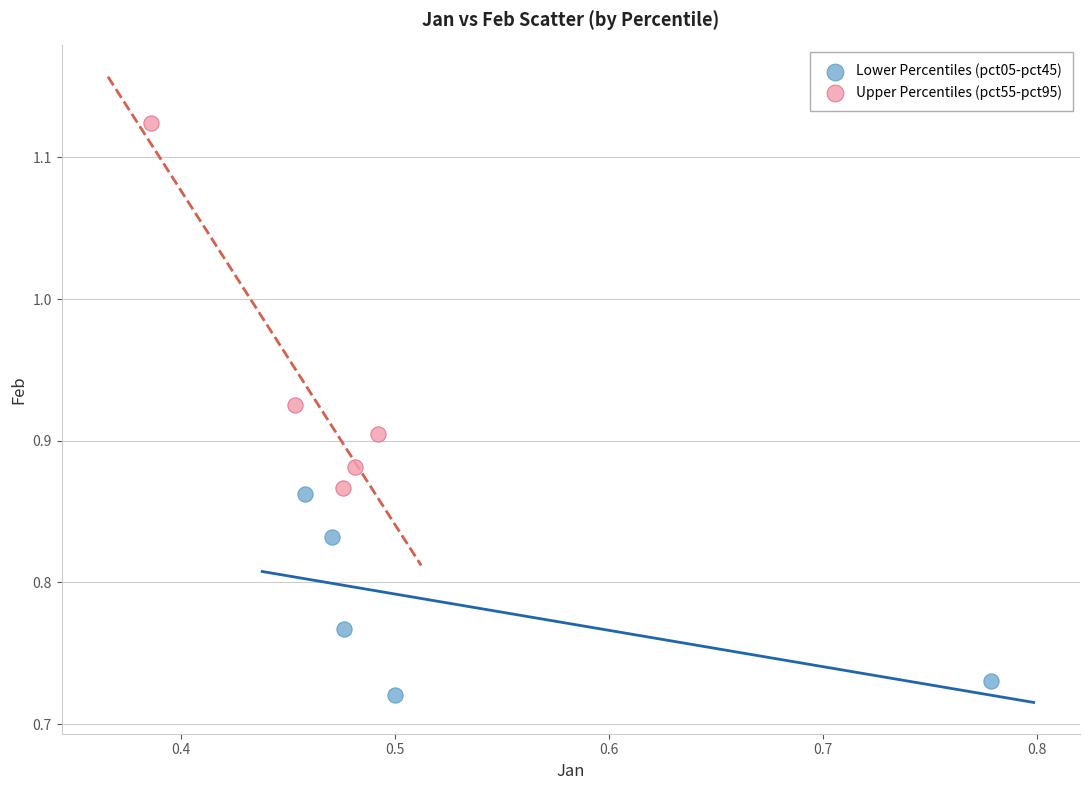

Which series has the widest spread of Y values?

Upper Percentiles (pct55-pct95)